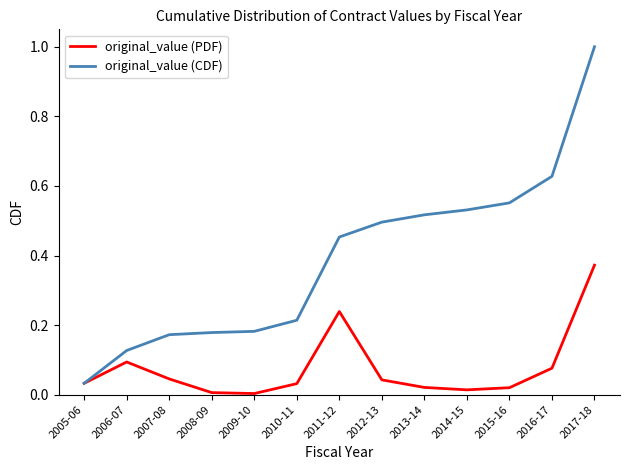

What is the sum of all original_value (CDF) values?

5.1